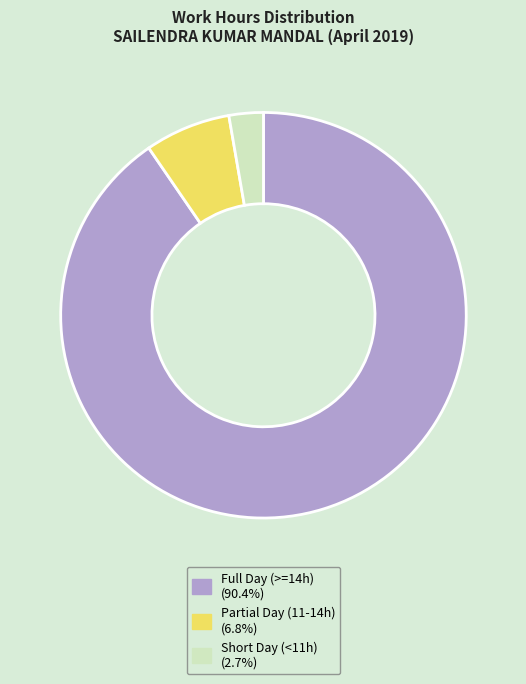

Is there a majority slice in this chart?

Yes